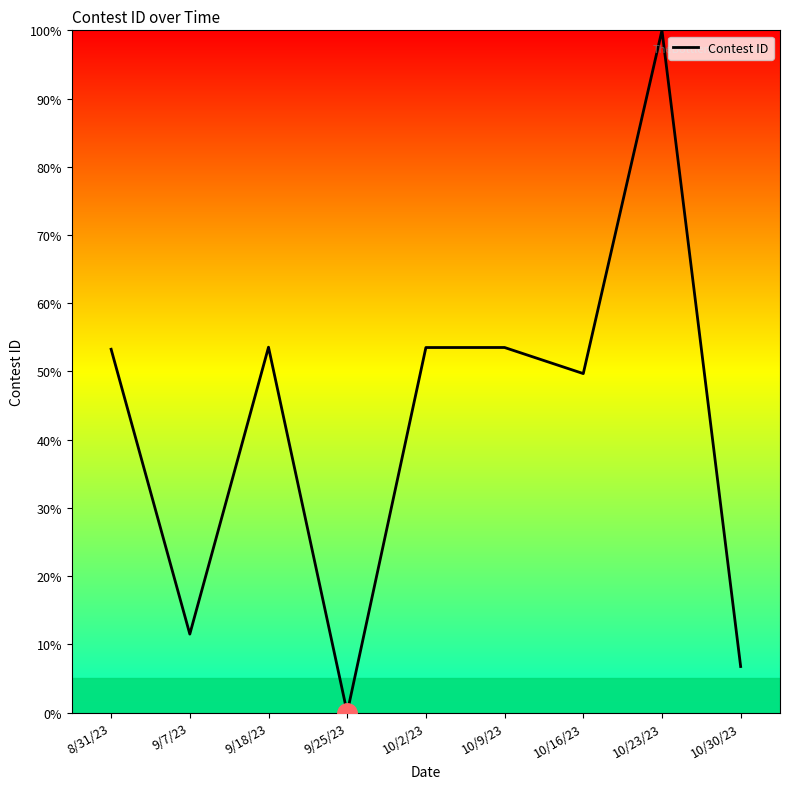

What value does the data have at 10/23/23?

100.0